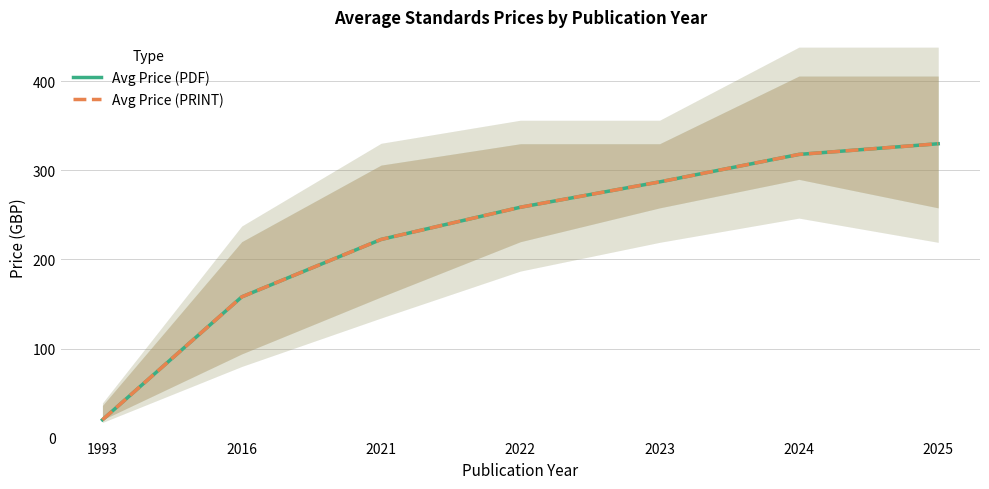

True or false: Avg Price (PDF) and Avg Price (PRINT) cross at least once.

False